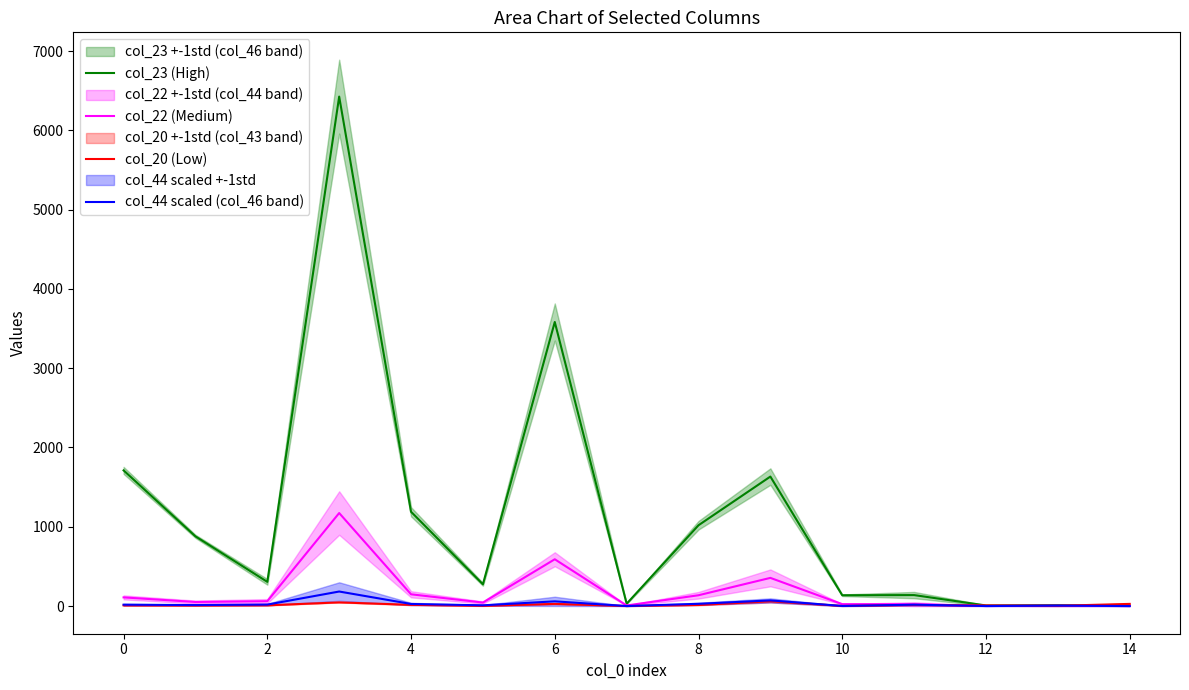

Reading left to right, list all the values displayed in this chart.

col_23 (High): 1711.0	879.0	305.0	6426.0	1189.0	274.0	3583.0	29.0	1019.0	1633.0	136.0	138.0	7.0	11.0	1.0
col_22 (Medium): 109.0	51.0	61.0	1173.0	148.0	44.0	590.0	7.0	136.0	355.0	24.0	23.0	1.0	3.0	0.0
col_20 (Low): 8.0	6.0	9.0	46.0	15.0	2.0	27.0	0.0	13.0	60.0	1.0	14.0	7.0	3.0	27.0
col_44 scaled (col_46 band): 17.0	12.0	18.0	183.0	26.0	9.0	59.0	0.0	28.0	71.0	1.0	17.0	0.0	5.0	0.0